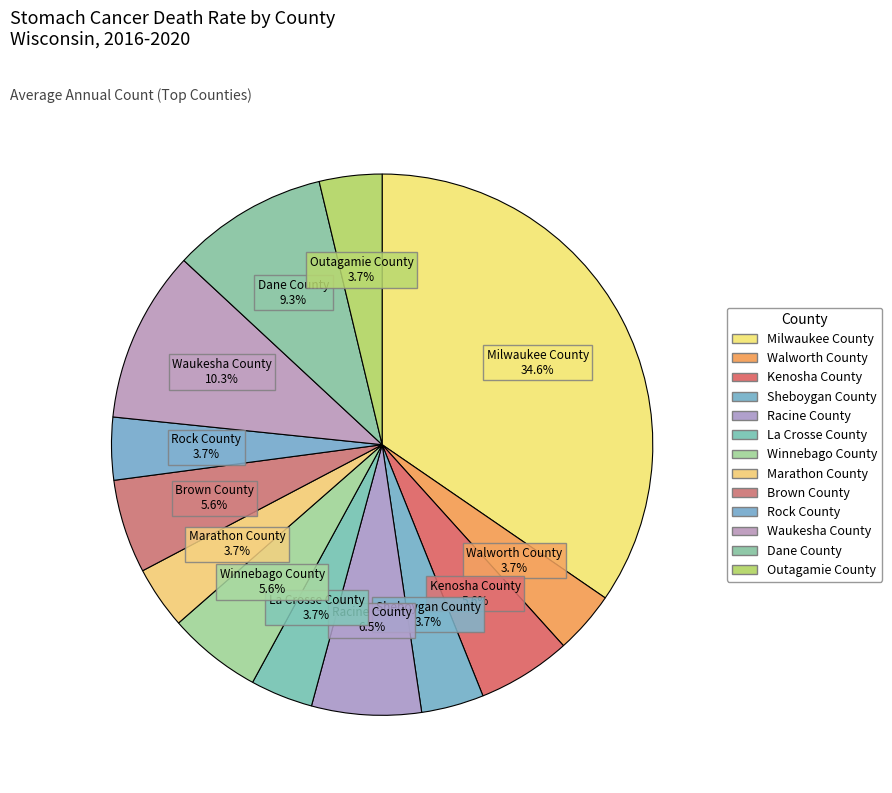

To the nearest percent, what is the difference between the largest and smallest slice percentages?

31%